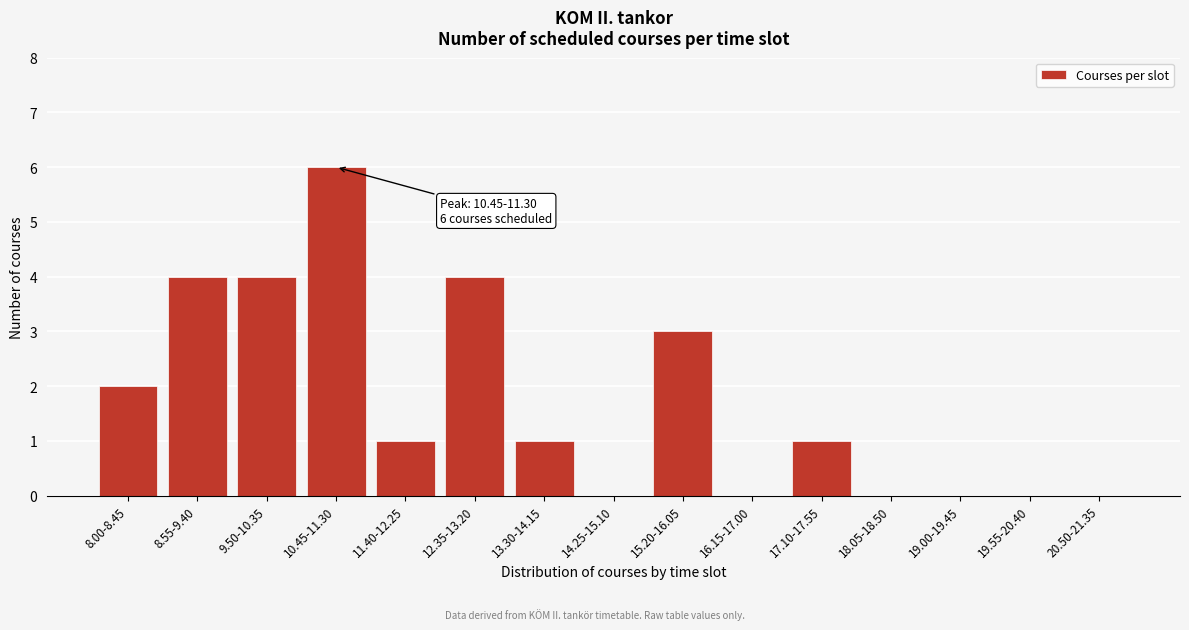

Reading left to right, what are all the values shown in this chart?

8.00-8.45=2	8.55-9.40=4	9.50-10.35=4	10.45-11.30=6	11.40-12.25=1	12.35-13.20=4	13.30-14.15=1	14.25-15.10=0	15.20-16.05=3	16.15-17.00=0	17.10-17.55=1	18.05-18.50=0	19.00-19.45=0	19.55-20.40=0	20.50-21.35=0